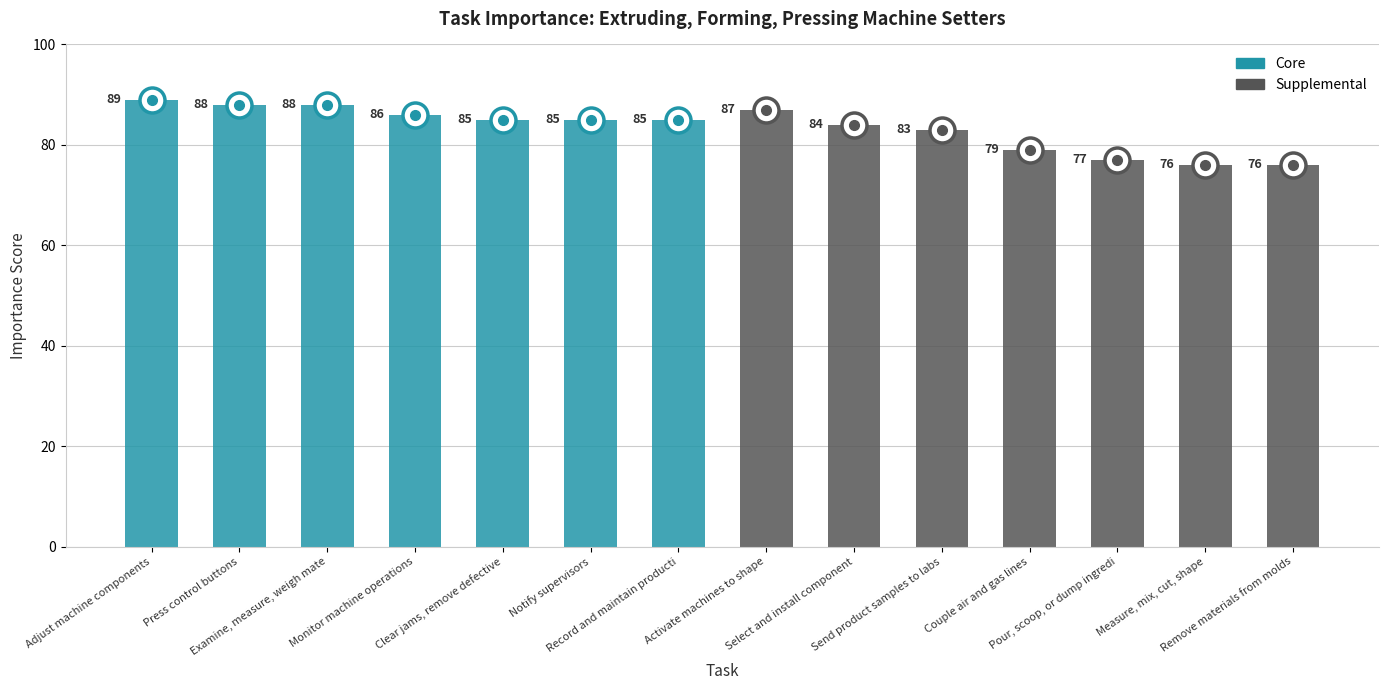

The value of Core at Record and maintain producti is 85. True or false?

True